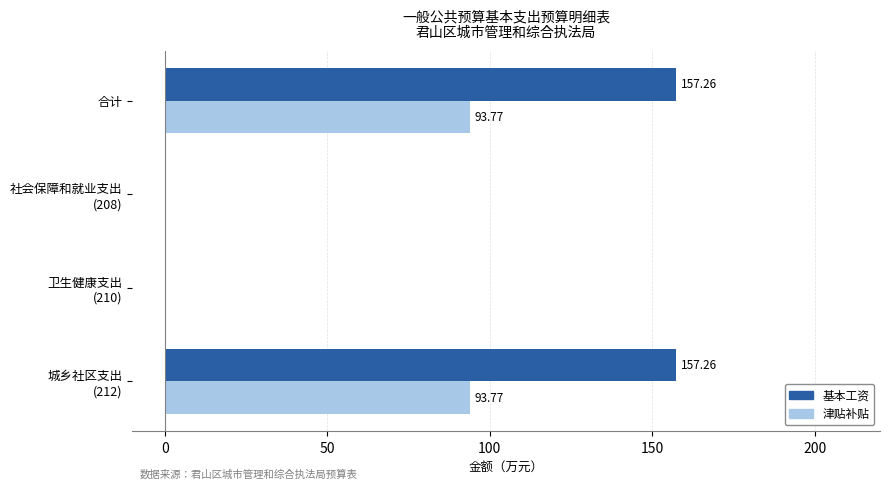

Which series has the largest total across all categories?

基本工资